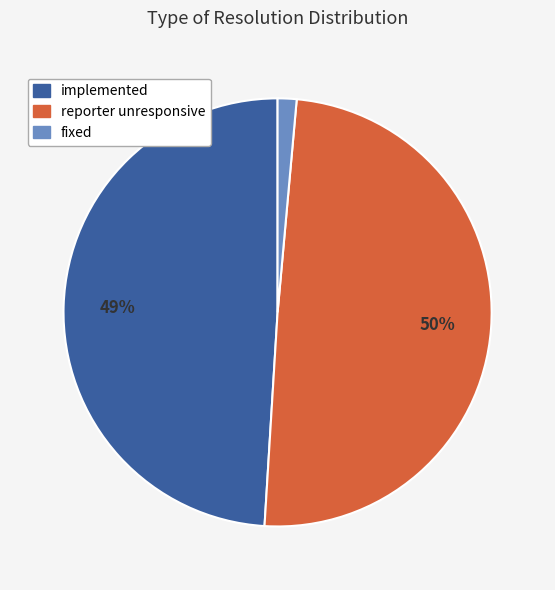

To the nearest percent, what percentage of the pie is fixed?

1%